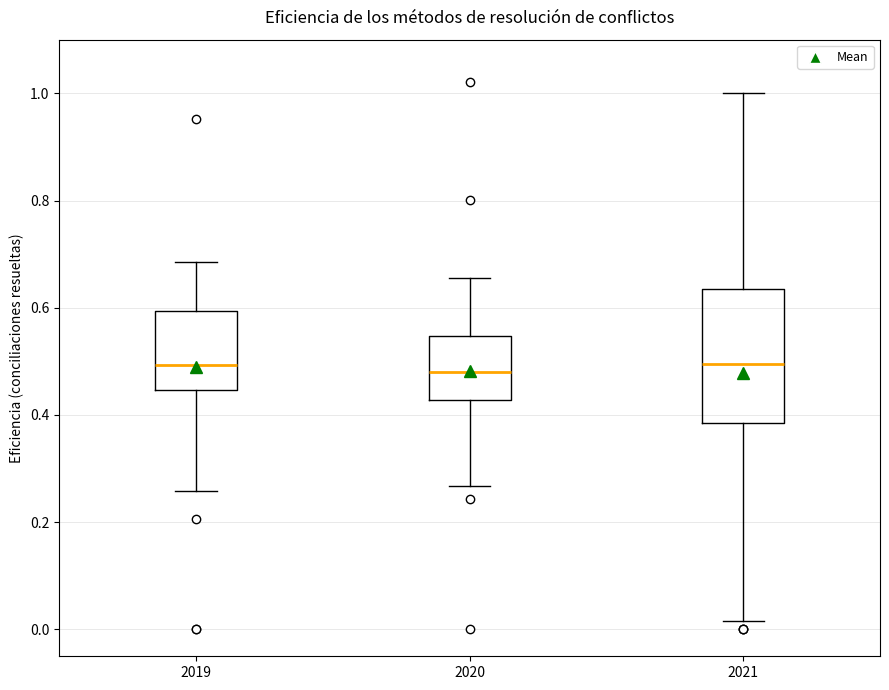

Reading left to right, transcribe this box plot: for each box, give where its median line is, the range the box spans, and where its two whiskers end, as read against the y-axis. The values are not printed on the chart, so give them approximately, as read against the axis.

2019: median 0.50, box 0.44 to 0.60, whiskers 0.26 to 0.68
2020: median 0.48, box 0.42 to 0.54, whiskers 0.26 to 0.66
2021: median 0.50, box 0.38 to 0.64, whiskers 0.02 to 1.00